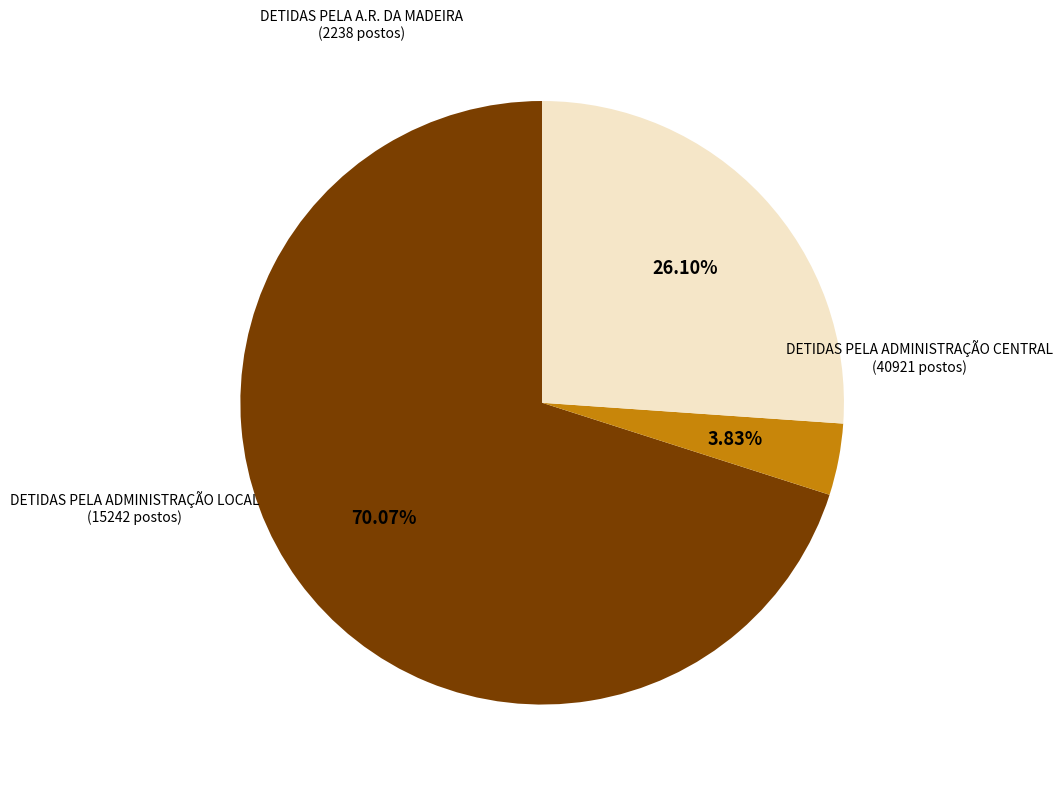

Is there any slice that represents more than half of the pie?

Yes